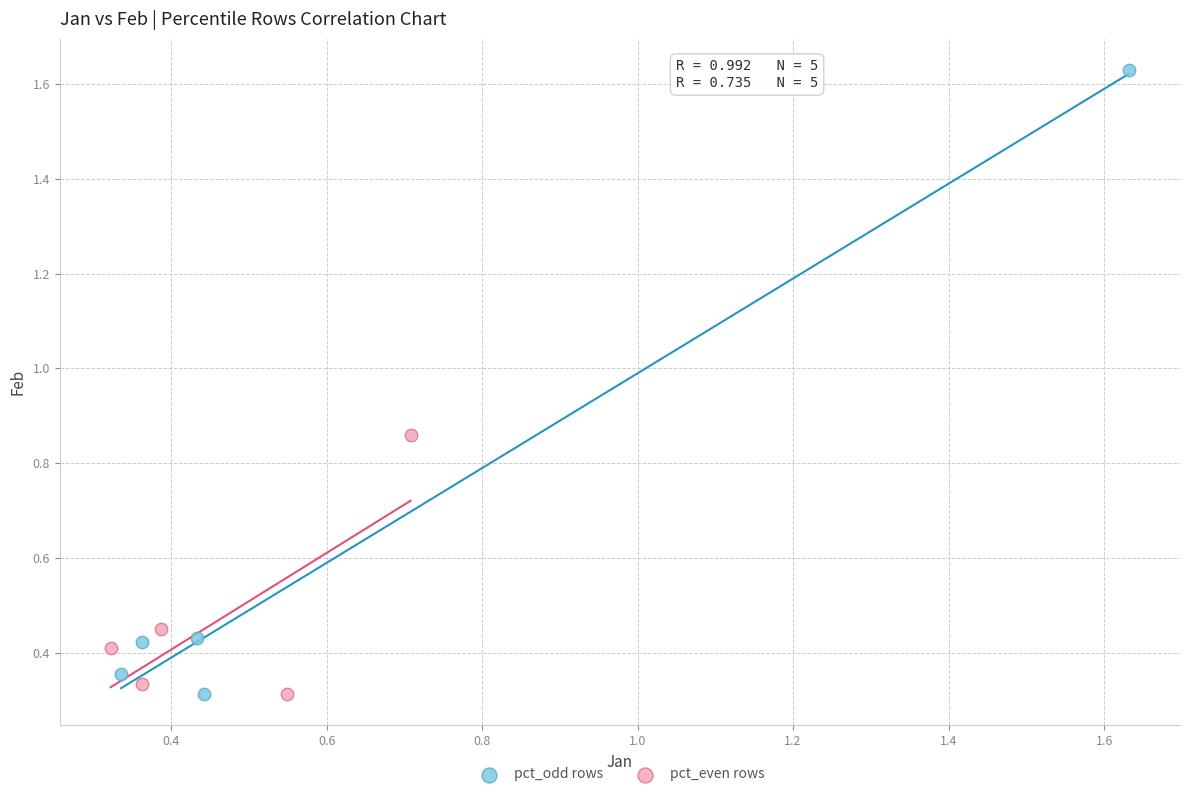

Which series has the widest spread of Y values?

pct_odd rows